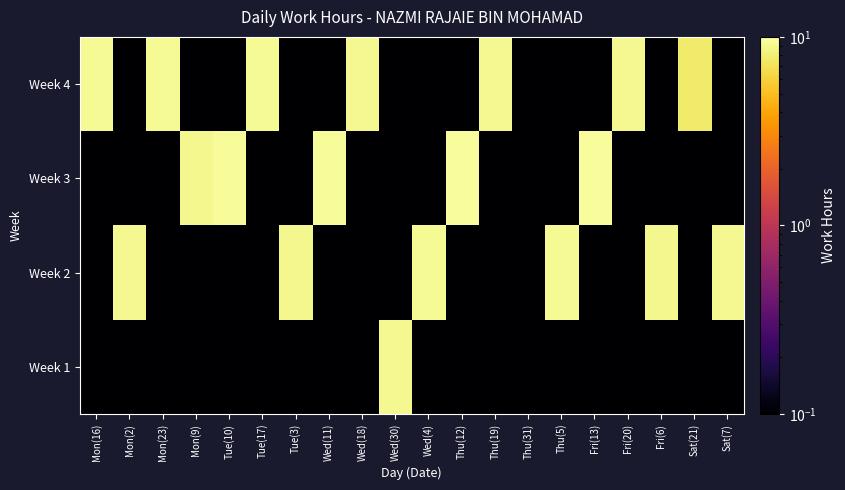

Reading left to right, what are all the values shown in this chart?

Week 1: Mon(16)=0.0	Mon(2)=0.0	Mon(23)=0.0	Mon(9)=0.0	Tue(10)=0.0	Tue(17)=0.0	Tue(3)=0.0	Wed(11)=0.0	Wed(18)=0.0	Wed(30)=9.0	Wed(4)=0.0	Thu(12)=0.0	Thu(19)=0.0	Thu(31)=0.0	Thu(5)=0.0	Fri(13)=0.0	Fri(20)=0.0	Fri(6)=0.0	Sat(21)=0.0	Sat(7)=0.0
Week 2: Mon(16)=0.0	Mon(2)=9.1	Mon(23)=0.0	Mon(9)=0.0	Tue(10)=0.0	Tue(17)=0.0	Tue(3)=8.9	Wed(11)=0.0	Wed(18)=0.0	Wed(30)=0.0	Wed(4)=9.2	Thu(12)=0.0	Thu(19)=0.0	Thu(31)=0.0	Thu(5)=9.2	Fri(13)=0.0	Fri(20)=0.0	Fri(6)=8.9	Sat(21)=0.0	Sat(7)=9.0
Week 3: Mon(16)=0.0	Mon(2)=0.0	Mon(23)=0.0	Mon(9)=8.8	Tue(10)=9.4	Tue(17)=0.0	Tue(3)=0.0	Wed(11)=9.4	Wed(18)=0.0	Wed(30)=0.0	Wed(4)=0.0	Thu(12)=9.6	Thu(19)=0.0	Thu(31)=0.0	Thu(5)=0.0	Fri(13)=9.5	Fri(20)=0.0	Fri(6)=0.0	Sat(21)=0.0	Sat(7)=0.0
Week 4: Mon(16)=9.2	Mon(2)=0.0	Mon(23)=9.2	Mon(9)=0.0	Tue(10)=0.0	Tue(17)=9.2	Tue(3)=0.0	Wed(11)=0.0	Wed(18)=9.1	Wed(30)=0.0	Wed(4)=0.0	Thu(12)=0.0	Thu(19)=9.1	Thu(31)=0.0	Thu(5)=0.0	Fri(13)=0.0	Fri(20)=9.1	Fri(6)=0.0	Sat(21)=7.8	Sat(7)=0.0